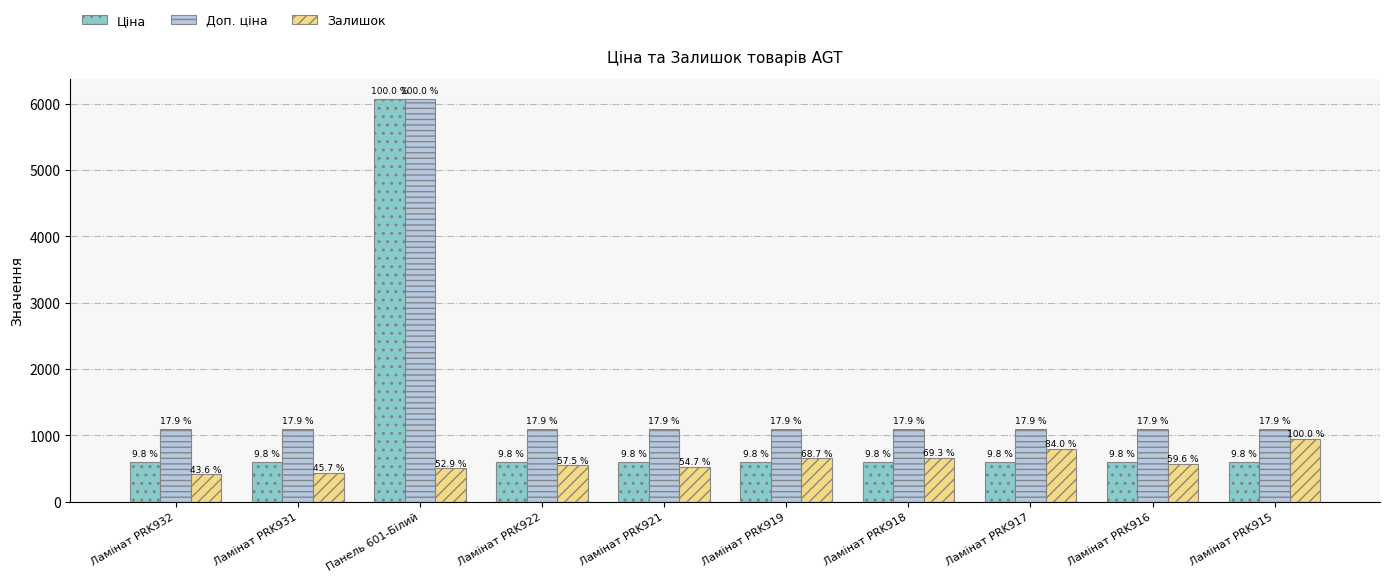

What is the label of the 6th bar from the left?

Ламінат PRK919